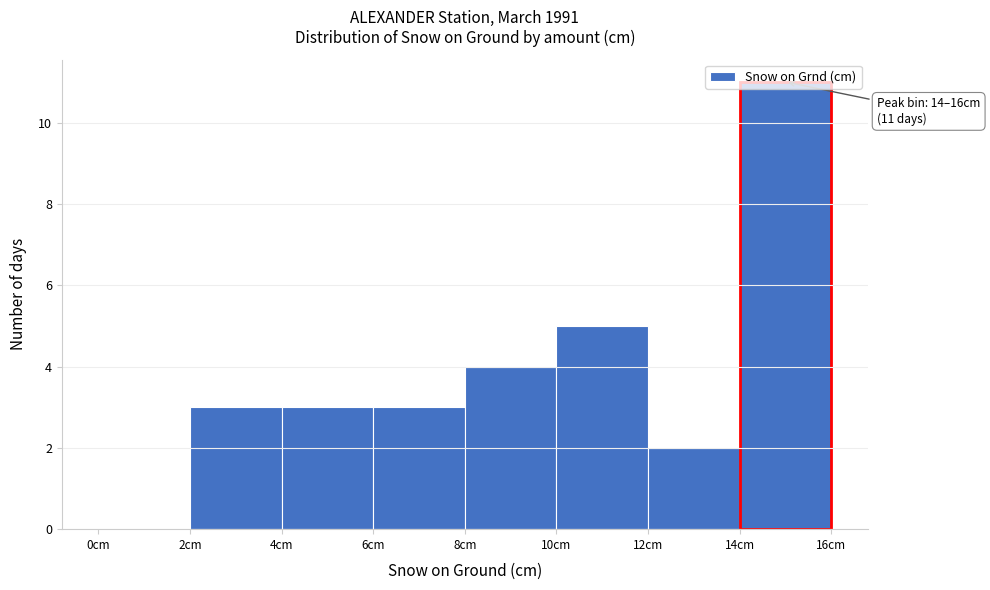

Over which range of the x-axis is the bar tallest?

14 to 16